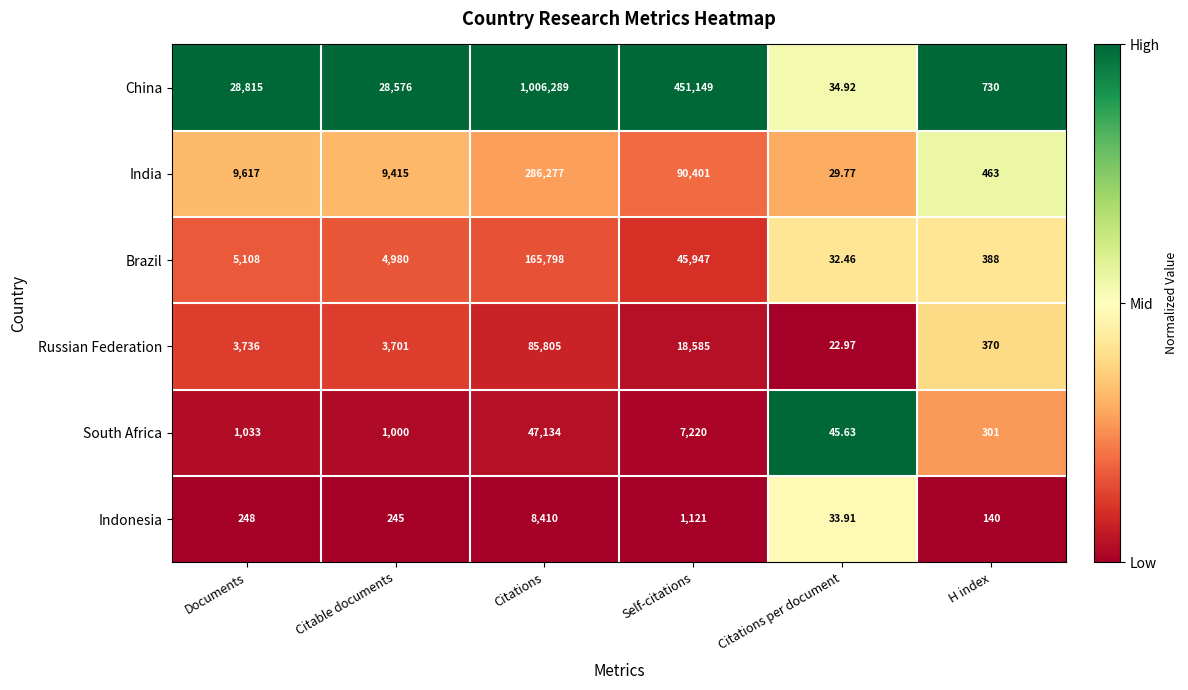

Is the value of South Africa at Citable documents greater than the value of Brazil at Citations?

No